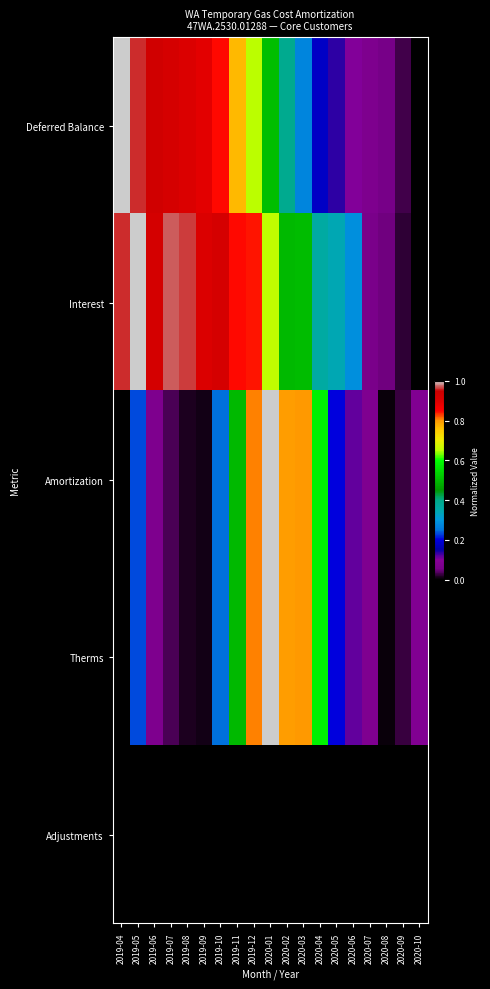

At which category does the chart reach its minimum across all series?

2020-10